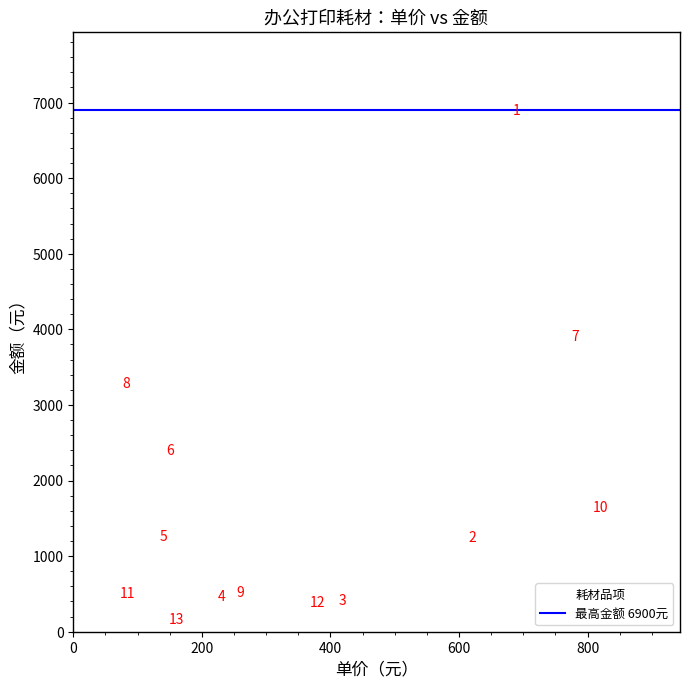

What Y value in the scatter plot is closest to 3530?

3280